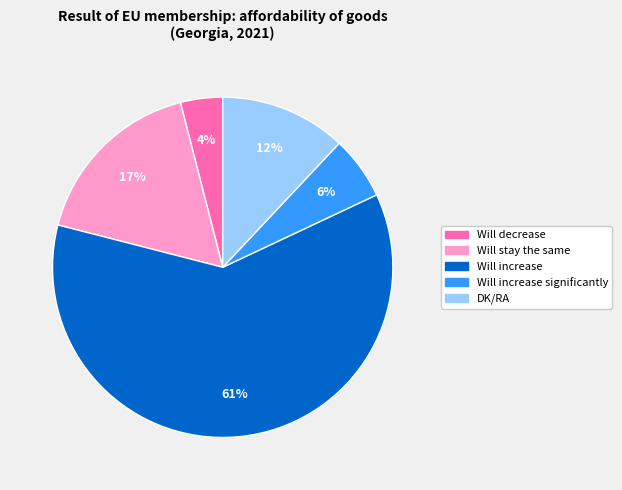

To the nearest percent, what is the difference between the largest and smallest slice percentages?

57%